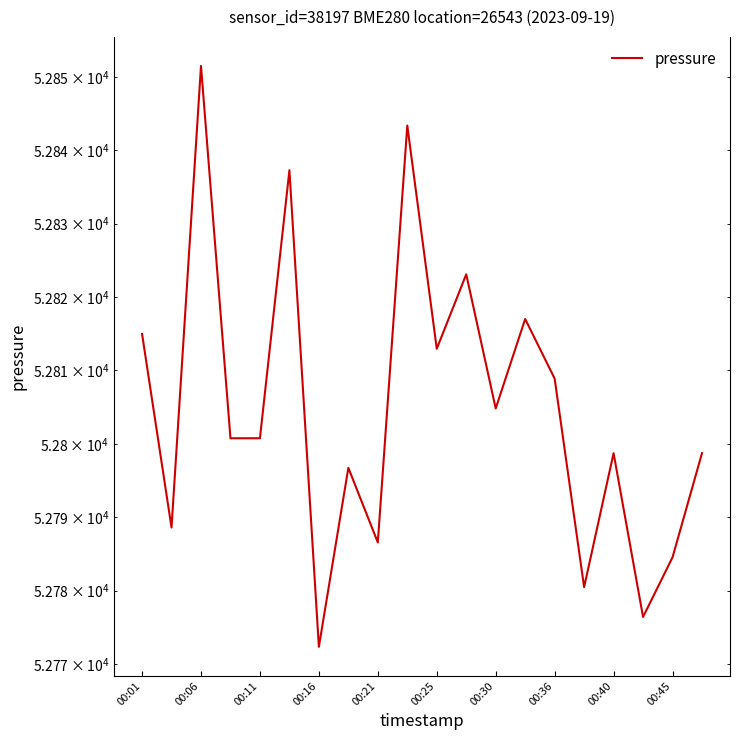

What is the greatest value displayed?

52851.5